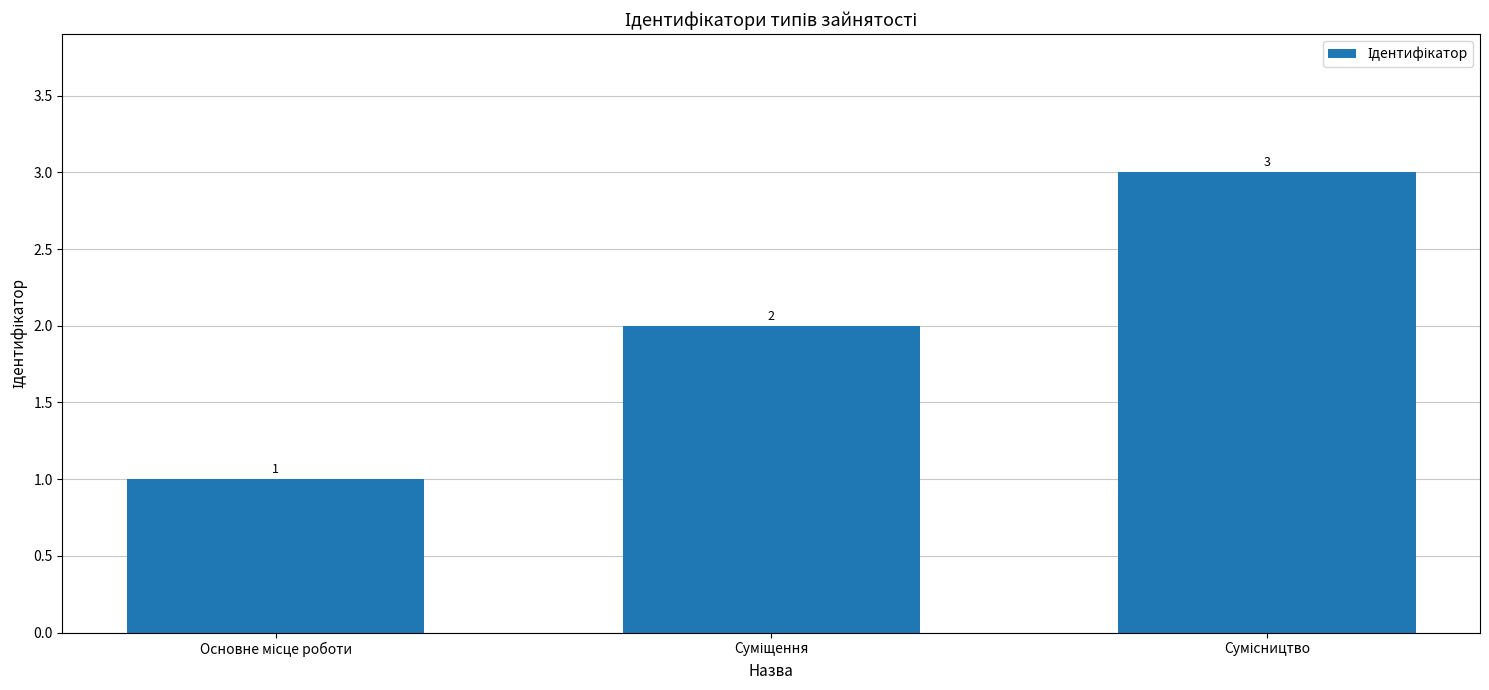

What is the sum of all values?

6